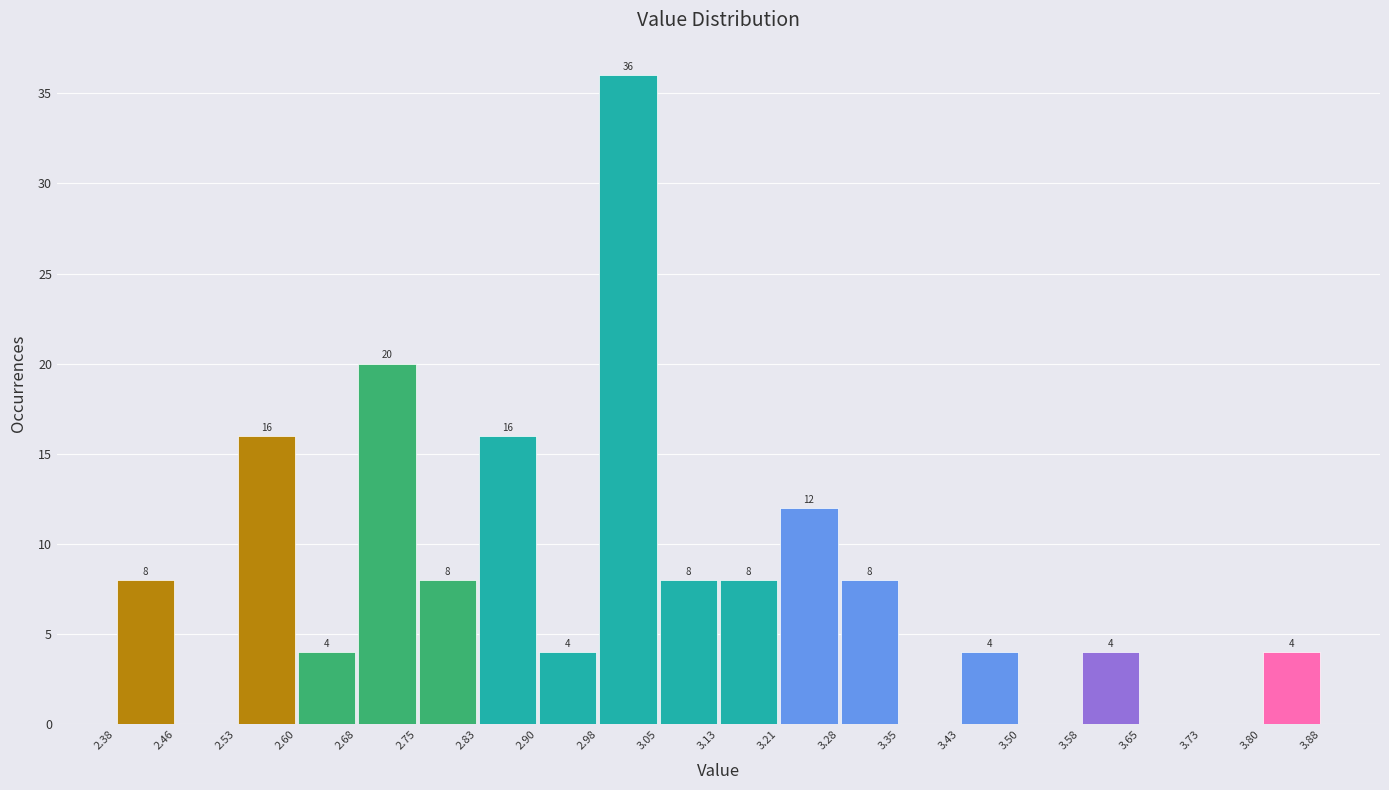

Over which range of the x-axis is the bar tallest?

2.98 to 3.05